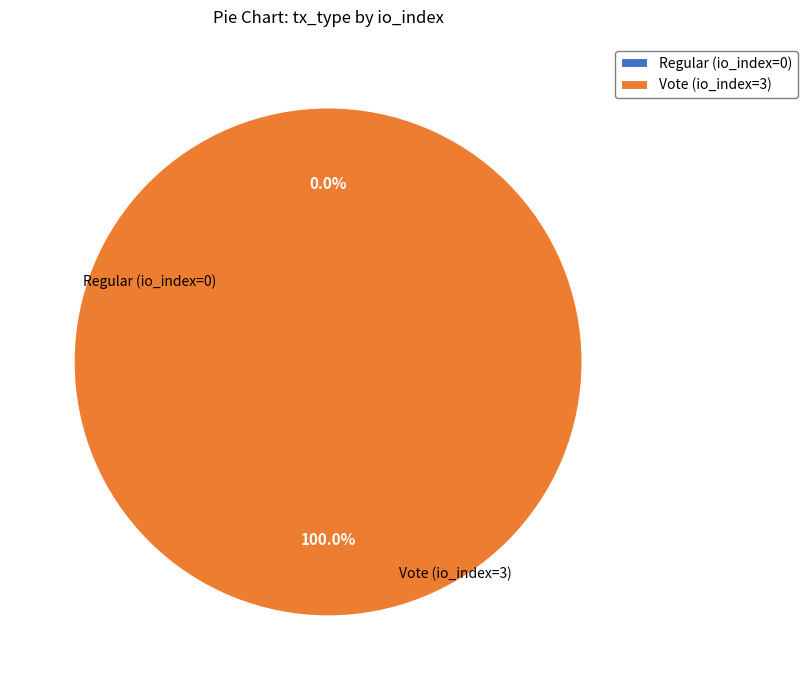

Do Vote (io_index=3) and Regular (io_index=0) together represent more than half of the pie?

Yes